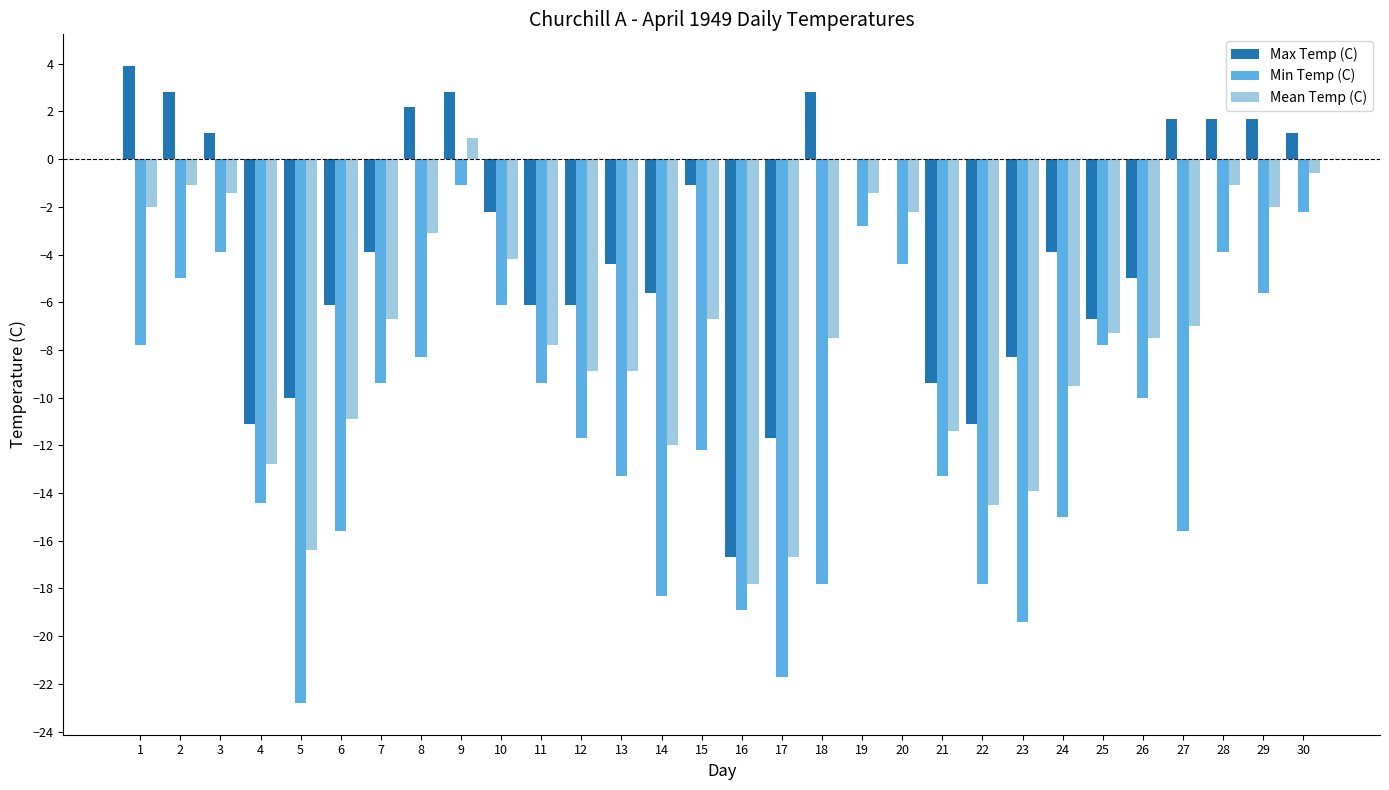

What is the sum of all Max Temp (C) values?

-107.6